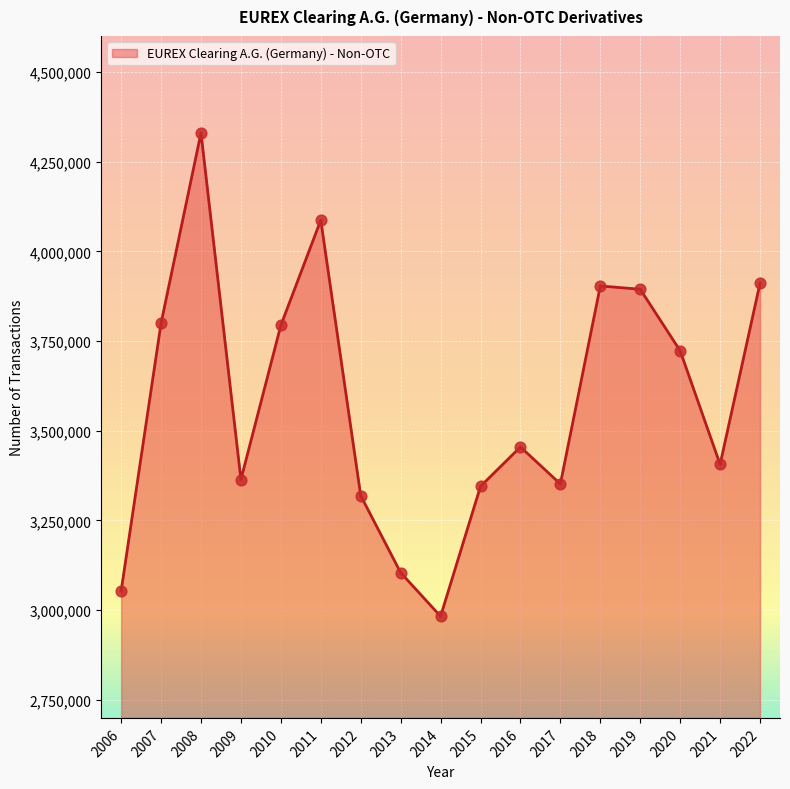

Approximately how many times larger is the value at 2007 compared to 2021?

1.1